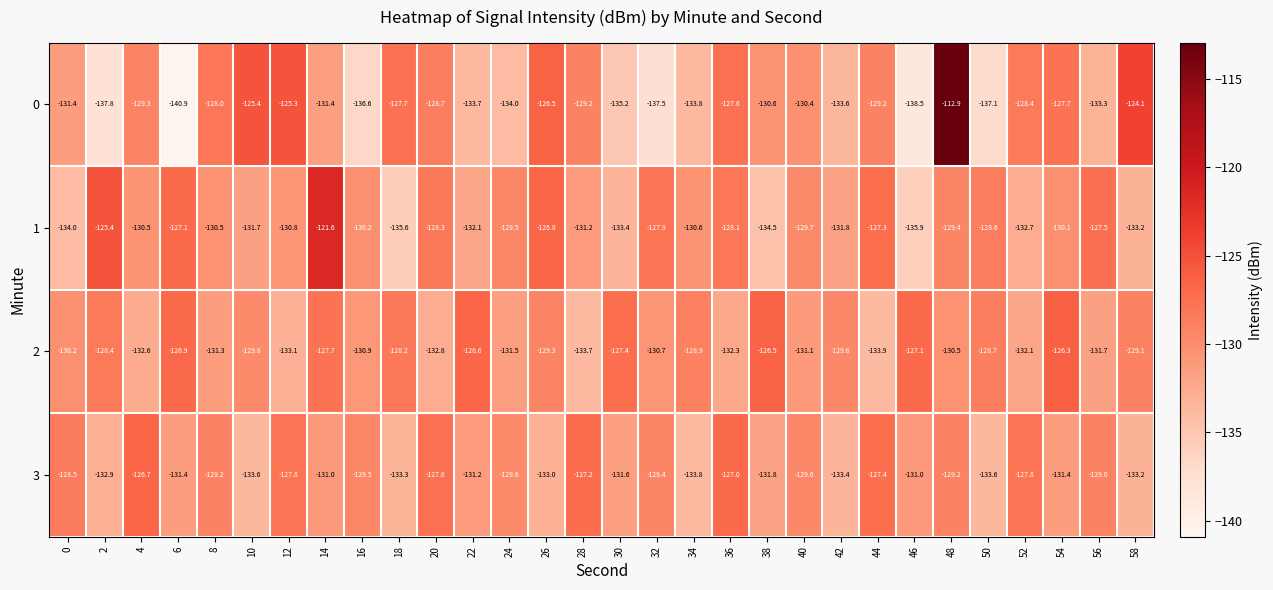

At 32, list the series in order from smallest to largest.

0, 2, 3, 1